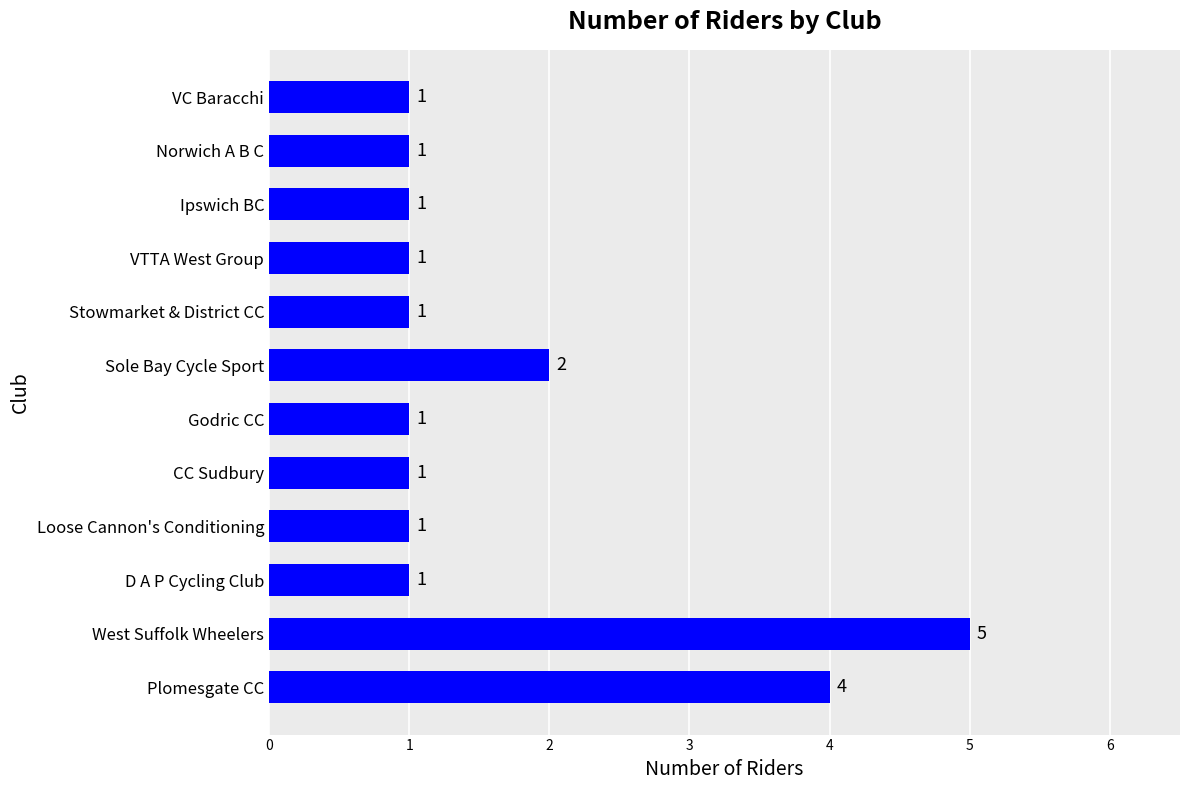

Reading top to bottom, transcribe all the data shown in this chart.

1	1	1	1	1	2	1	1	1	1	5	4